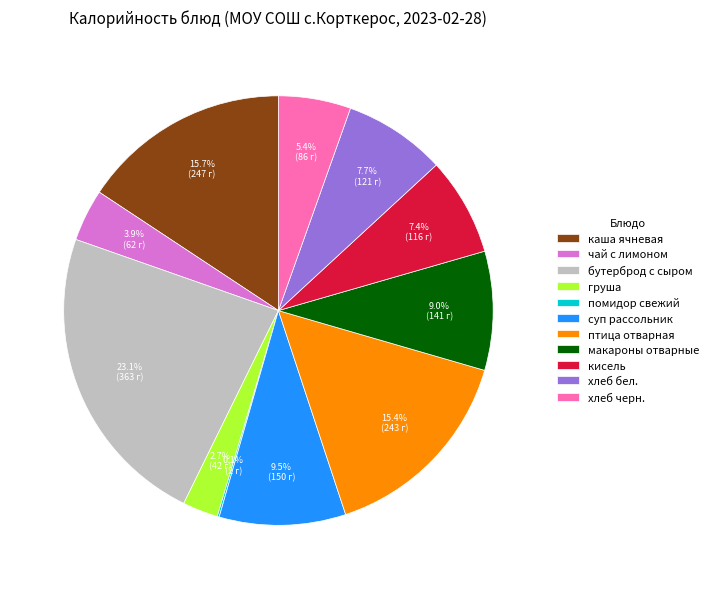

What percentage is the макароны отварные slice, to the nearest percent?

9%